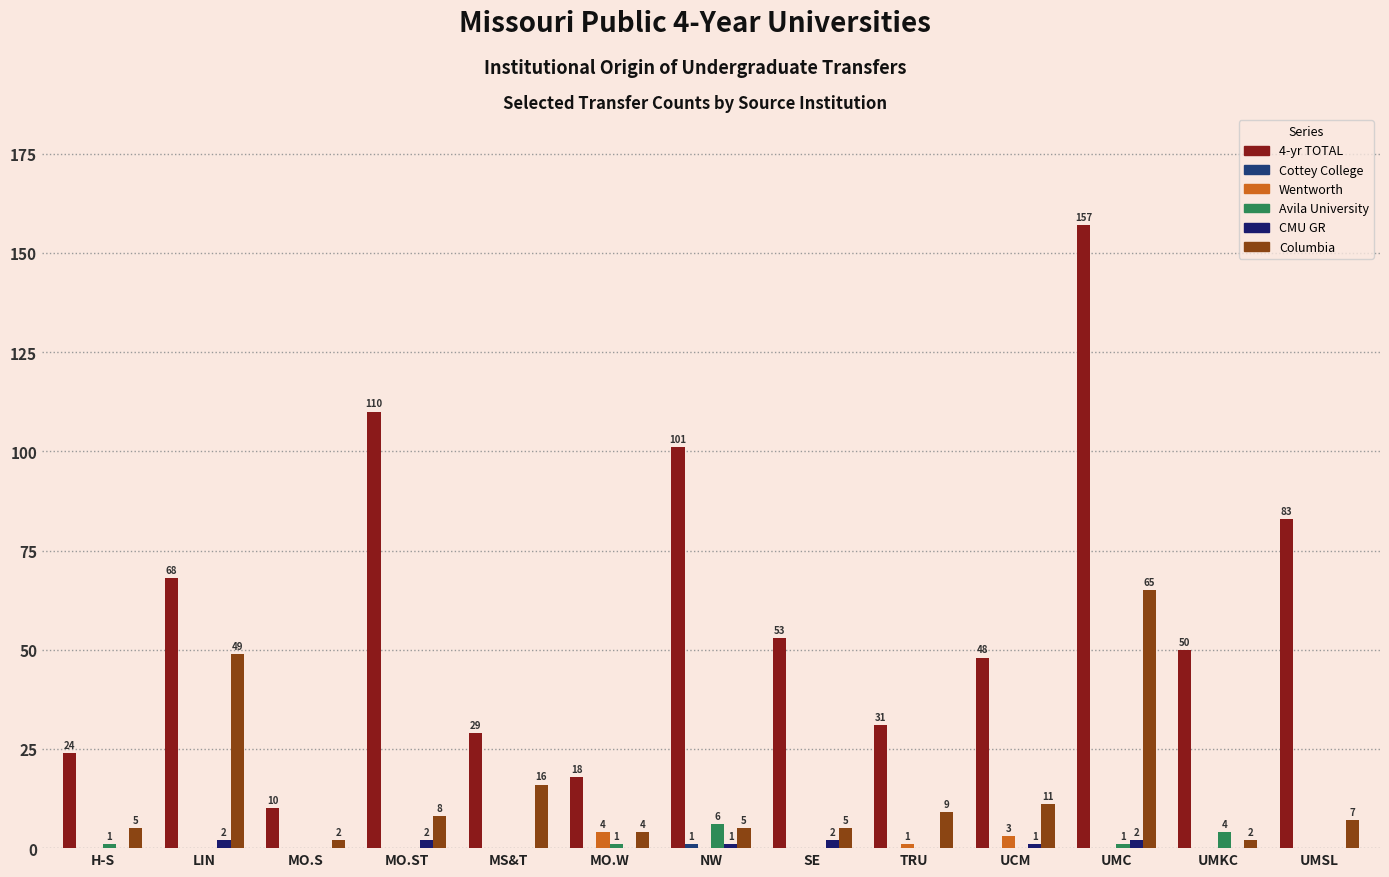

How many distinct data groups are displayed?

6